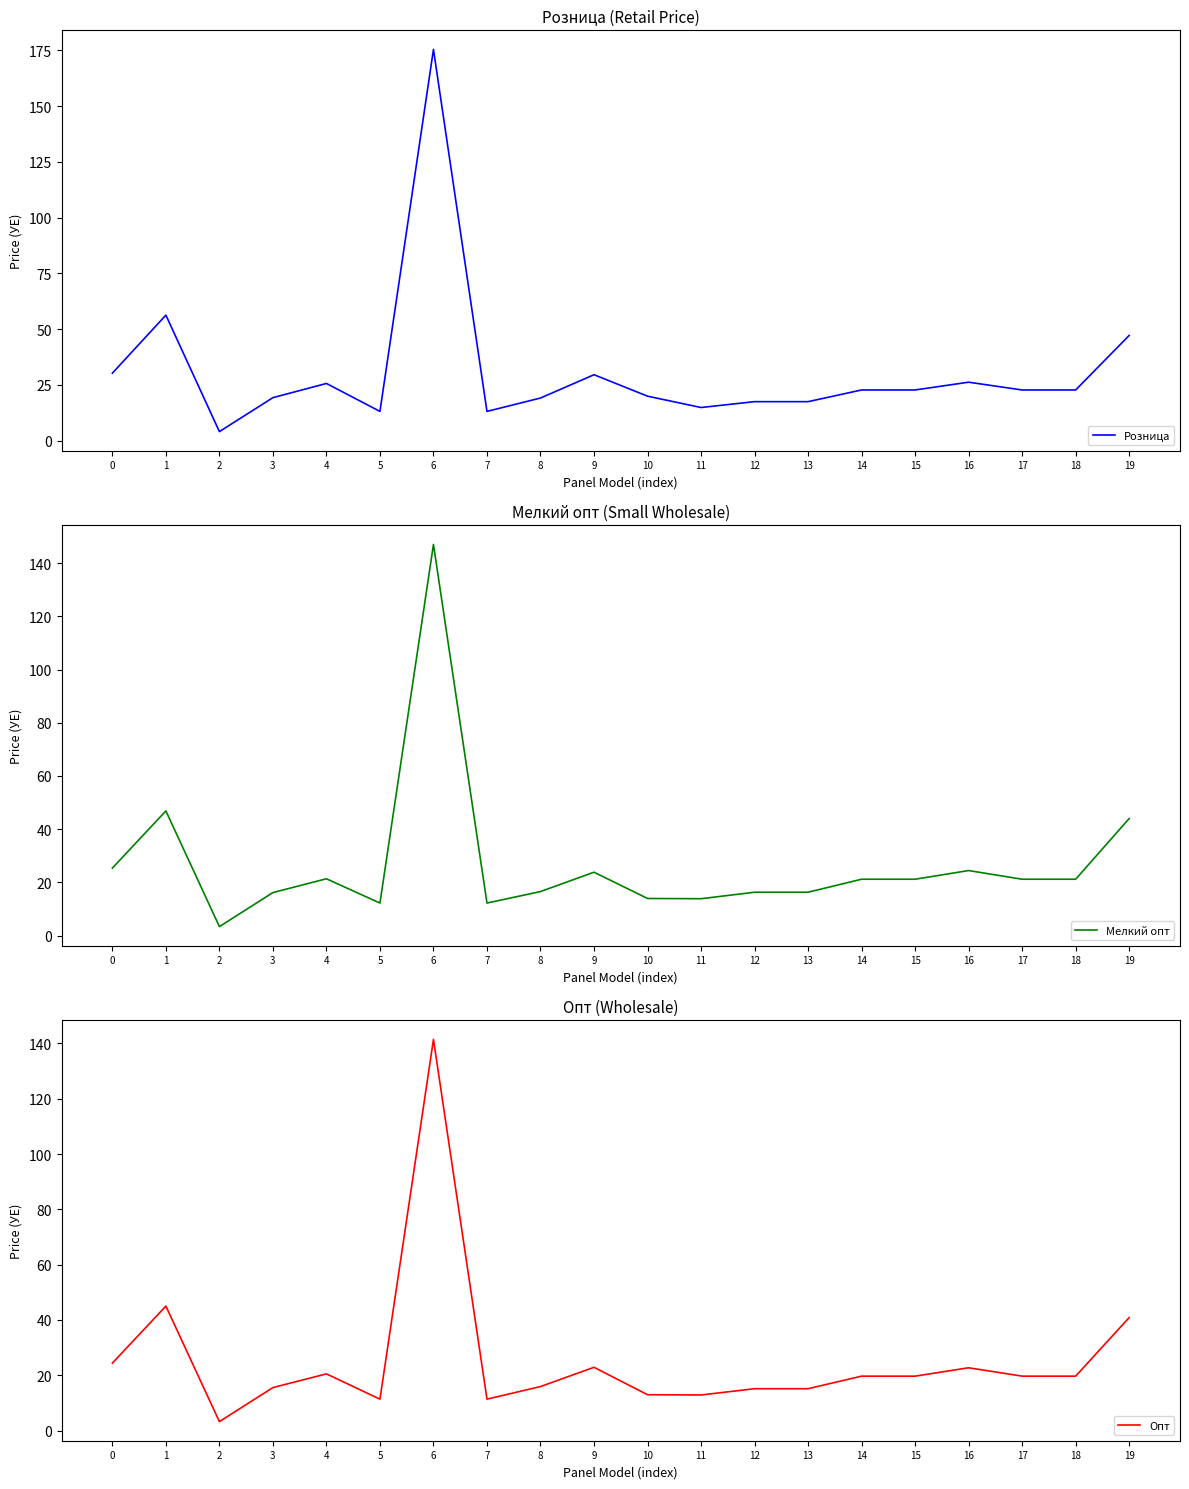

Is this an area chart (filled region under the line)?

No